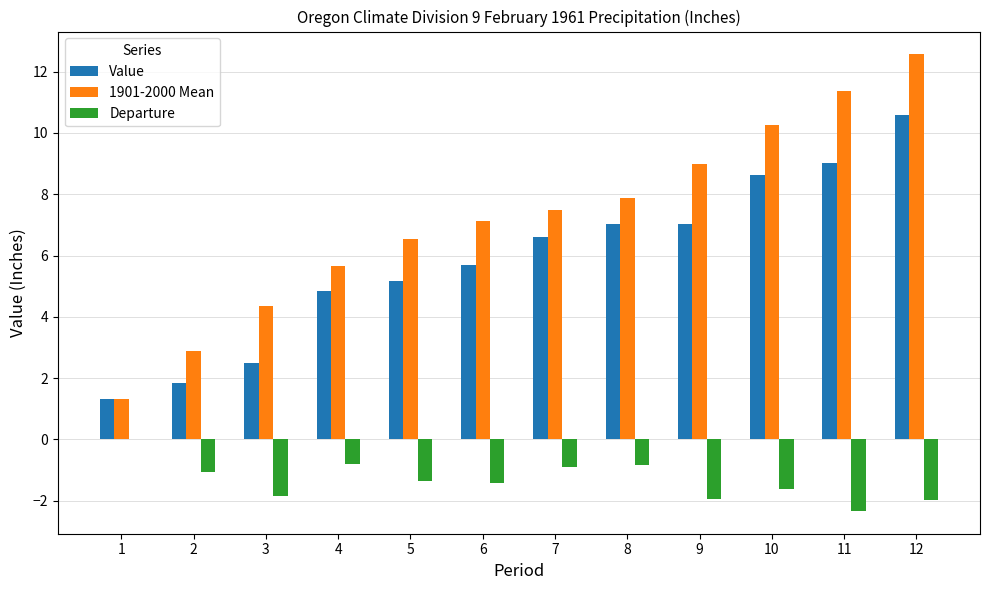

Is the value of Departure at 6 greater than the value of 1901-2000 Mean at 2?

No